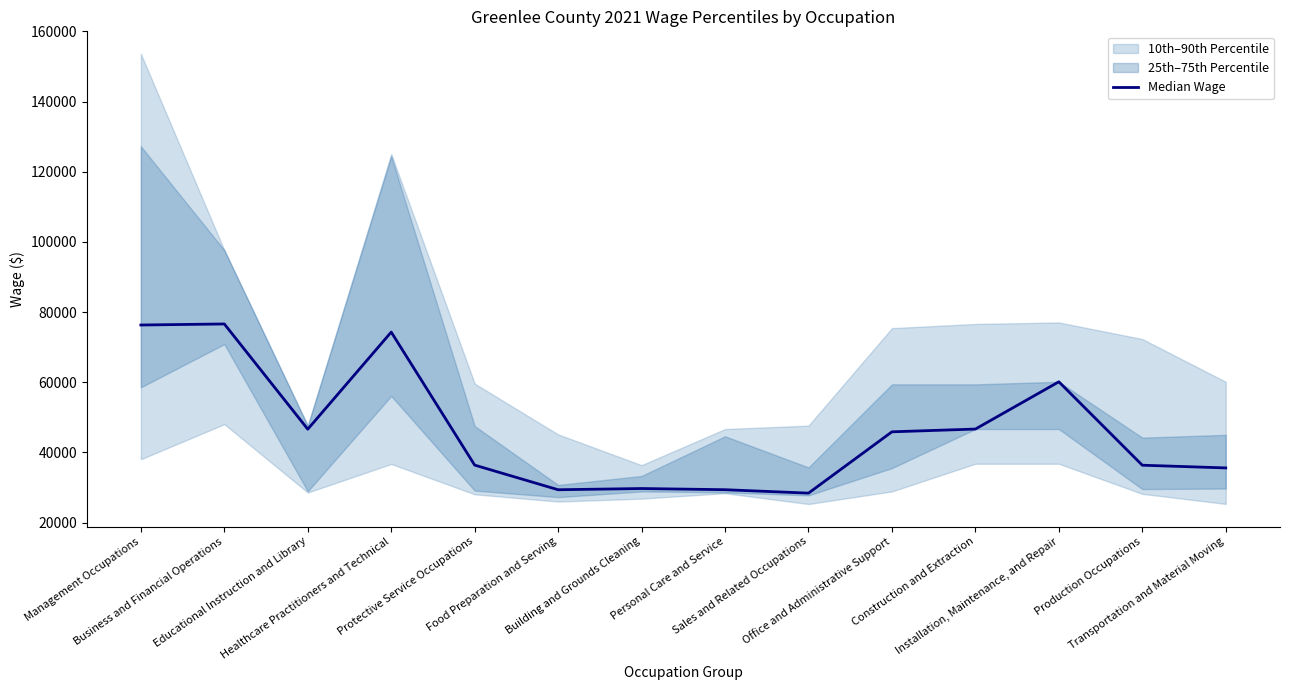

Which category has the lowest value across all series?

Sales and Related Occupations